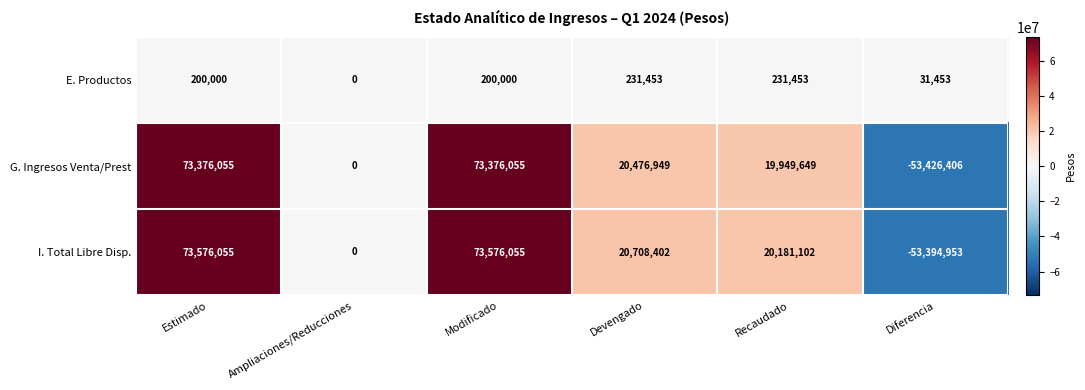

What is the spread (max minus min) of values at Modificado?

73376055